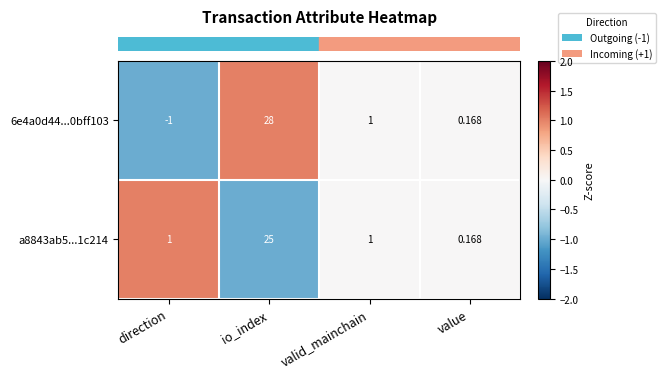

How many categories are shown in the chart?

4